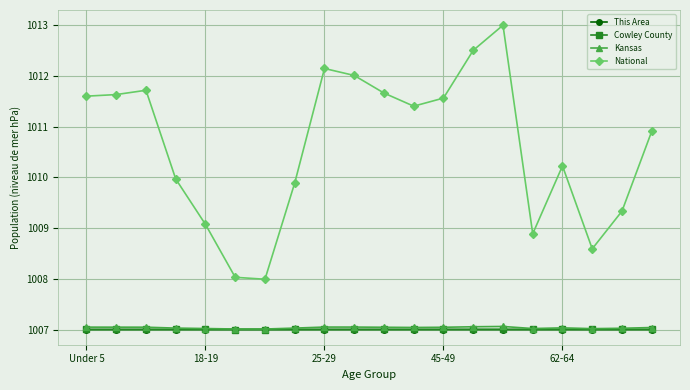

True or false: Cowley County has more than 1 points higher than both neighbors.

True